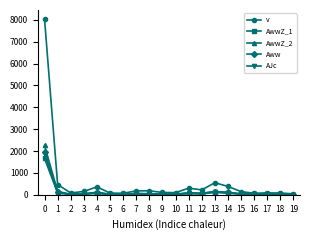

Is the value of Aww at 13 greater than the value of AwwZ_2 at 0?

No